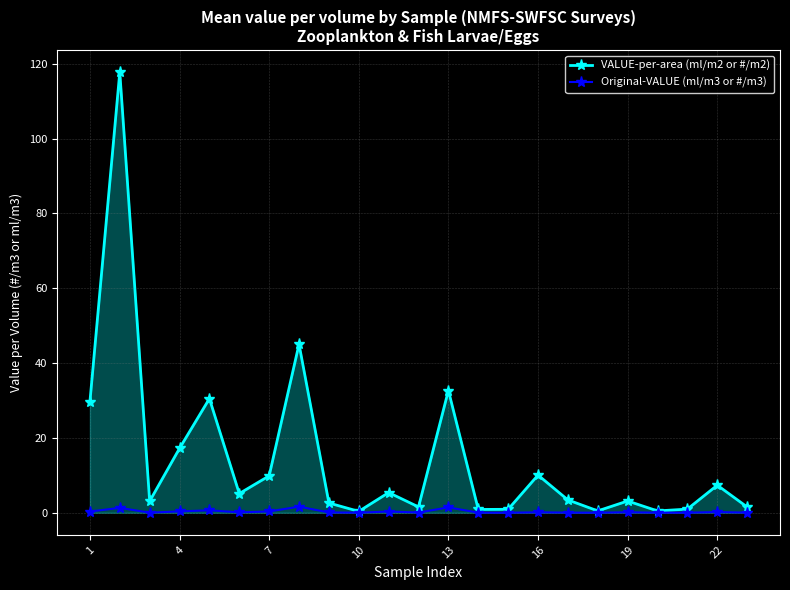

True or false: VALUE-per-area (ml/m2 or #/m2) has more than 0 points higher than both neighbors.

True